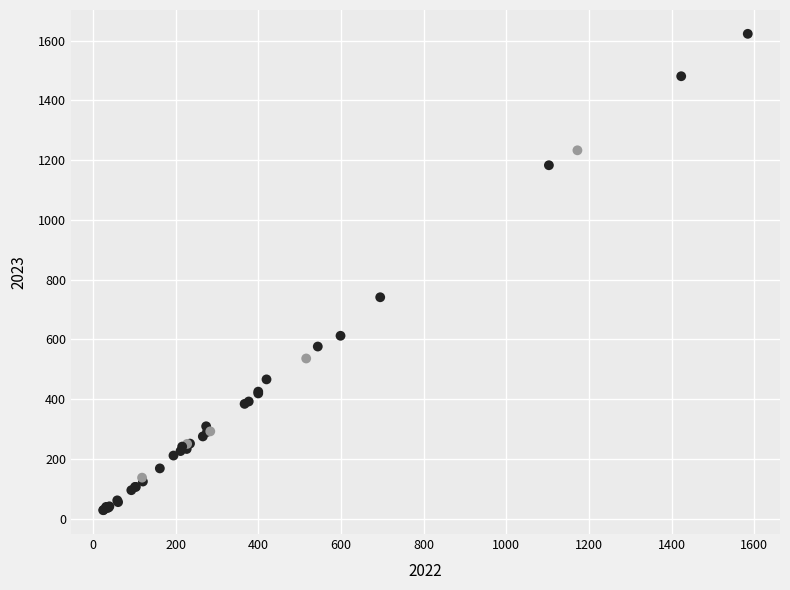

What Y value in the scatter plot is closest to 825?

741